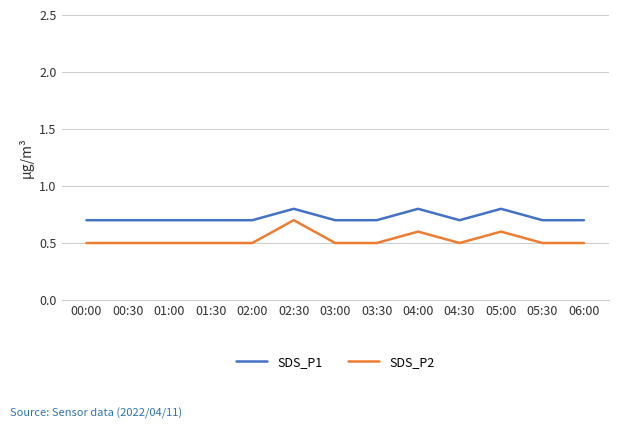

The value of SDS_P1 at 02:30 is 1.4. True or false?

False